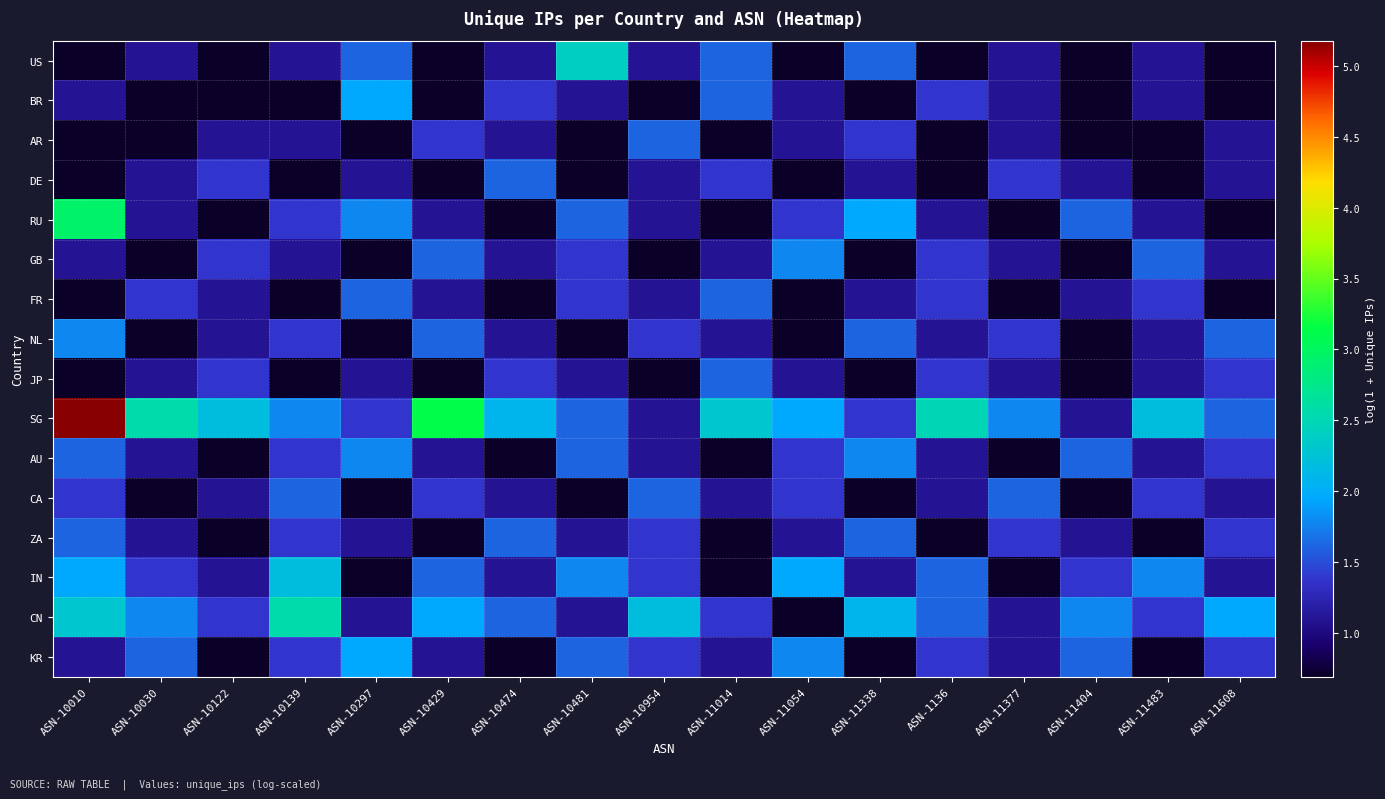

Reading left to right, extract all data points from this chart.

US: ASN-10010=0.7	ASN-10030=1.1	ASN-10122=0.7	ASN-10139=1.1	ASN-10297=1.6	ASN-10429=0.7	ASN-10474=1.1	ASN-10481=2.4	ASN-10954=1.1	ASN-11014=1.6	ASN-11054=0.7	ASN-11338=1.6	ASN-1136=0.7	ASN-11377=1.1	ASN-11404=0.7	ASN-11483=1.1	ASN-11608=0.7
BR: ASN-10010=1.1	ASN-10030=0.7	ASN-10122=0.7	ASN-10139=0.7	ASN-10297=1.9	ASN-10429=0.7	ASN-10474=1.4	ASN-10481=1.1	ASN-10954=0.7	ASN-11014=1.6	ASN-11054=1.1	ASN-11338=0.7	ASN-1136=1.4	ASN-11377=1.1	ASN-11404=0.7	ASN-11483=1.1	ASN-11608=0.7
AR: ASN-10010=0.7	ASN-10030=0.7	ASN-10122=1.1	ASN-10139=1.1	ASN-10297=0.7	ASN-10429=1.4	ASN-10474=1.1	ASN-10481=0.7	ASN-10954=1.6	ASN-11014=0.7	ASN-11054=1.1	ASN-11338=1.4	ASN-1136=0.7	ASN-11377=1.1	ASN-11404=0.7	ASN-11483=0.7	ASN-11608=1.1
DE: ASN-10010=0.7	ASN-10030=1.1	ASN-10122=1.4	ASN-10139=0.7	ASN-10297=1.1	ASN-10429=0.7	ASN-10474=1.6	ASN-10481=0.7	ASN-10954=1.1	ASN-11014=1.4	ASN-11054=0.7	ASN-11338=1.1	ASN-1136=0.7	ASN-11377=1.4	ASN-11404=1.1	ASN-11483=0.7	ASN-11608=1.1
RU: ASN-10010=2.9	ASN-10030=1.1	ASN-10122=0.7	ASN-10139=1.4	ASN-10297=1.8	ASN-10429=1.1	ASN-10474=0.7	ASN-10481=1.6	ASN-10954=1.1	ASN-11014=0.7	ASN-11054=1.4	ASN-11338=1.9	ASN-1136=1.1	ASN-11377=0.7	ASN-11404=1.6	ASN-11483=1.1	ASN-11608=0.7
GB: ASN-10010=1.1	ASN-10030=0.7	ASN-10122=1.4	ASN-10139=1.1	ASN-10297=0.7	ASN-10429=1.6	ASN-10474=1.1	ASN-10481=1.4	ASN-10954=0.7	ASN-11014=1.1	ASN-11054=1.8	ASN-11338=0.7	ASN-1136=1.4	ASN-11377=1.1	ASN-11404=0.7	ASN-11483=1.6	ASN-11608=1.1
FR: ASN-10010=0.7	ASN-10030=1.4	ASN-10122=1.1	ASN-10139=0.7	ASN-10297=1.6	ASN-10429=1.1	ASN-10474=0.7	ASN-10481=1.4	ASN-10954=1.1	ASN-11014=1.6	ASN-11054=0.7	ASN-11338=1.1	ASN-1136=1.4	ASN-11377=0.7	ASN-11404=1.1	ASN-11483=1.4	ASN-11608=0.7
NL: ASN-10010=1.8	ASN-10030=0.7	ASN-10122=1.1	ASN-10139=1.4	ASN-10297=0.7	ASN-10429=1.6	ASN-10474=1.1	ASN-10481=0.7	ASN-10954=1.4	ASN-11014=1.1	ASN-11054=0.7	ASN-11338=1.6	ASN-1136=1.1	ASN-11377=1.4	ASN-11404=0.7	ASN-11483=1.1	ASN-11608=1.6
JP: ASN-10010=0.7	ASN-10030=1.1	ASN-10122=1.4	ASN-10139=0.7	ASN-10297=1.1	ASN-10429=0.7	ASN-10474=1.4	ASN-10481=1.1	ASN-10954=0.7	ASN-11014=1.6	ASN-11054=1.1	ASN-11338=0.7	ASN-1136=1.4	ASN-11377=1.1	ASN-11404=0.7	ASN-11483=1.1	ASN-11608=1.4
SG: ASN-10010=5.2	ASN-10030=2.6	ASN-10122=2.2	ASN-10139=1.8	ASN-10297=1.4	ASN-10429=3.1	ASN-10474=2.1	ASN-10481=1.6	ASN-10954=1.1	ASN-11014=2.3	ASN-11054=1.9	ASN-11338=1.4	ASN-1136=2.5	ASN-11377=1.8	ASN-11404=1.1	ASN-11483=2.2	ASN-11608=1.6
AU: ASN-10010=1.6	ASN-10030=1.1	ASN-10122=0.7	ASN-10139=1.4	ASN-10297=1.8	ASN-10429=1.1	ASN-10474=0.7	ASN-10481=1.6	ASN-10954=1.1	ASN-11014=0.7	ASN-11054=1.4	ASN-11338=1.8	ASN-1136=1.1	ASN-11377=0.7	ASN-11404=1.6	ASN-11483=1.1	ASN-11608=1.4
CA: ASN-10010=1.4	ASN-10030=0.7	ASN-10122=1.1	ASN-10139=1.6	ASN-10297=0.7	ASN-10429=1.4	ASN-10474=1.1	ASN-10481=0.7	ASN-10954=1.6	ASN-11014=1.1	ASN-11054=1.4	ASN-11338=0.7	ASN-1136=1.1	ASN-11377=1.6	ASN-11404=0.7	ASN-11483=1.4	ASN-11608=1.1
ZA: ASN-10010=1.6	ASN-10030=1.1	ASN-10122=0.7	ASN-10139=1.4	ASN-10297=1.1	ASN-10429=0.7	ASN-10474=1.6	ASN-10481=1.1	ASN-10954=1.4	ASN-11014=0.7	ASN-11054=1.1	ASN-11338=1.6	ASN-1136=0.7	ASN-11377=1.4	ASN-11404=1.1	ASN-11483=0.7	ASN-11608=1.4
IN: ASN-10010=1.9	ASN-10030=1.4	ASN-10122=1.1	ASN-10139=2.2	ASN-10297=0.7	ASN-10429=1.6	ASN-10474=1.1	ASN-10481=1.8	ASN-10954=1.4	ASN-11014=0.7	ASN-11054=1.9	ASN-11338=1.1	ASN-1136=1.6	ASN-11377=0.7	ASN-11404=1.4	ASN-11483=1.8	ASN-11608=1.1
CN: ASN-10010=2.3	ASN-10030=1.8	ASN-10122=1.4	ASN-10139=2.6	ASN-10297=1.1	ASN-10429=1.9	ASN-10474=1.6	ASN-10481=1.1	ASN-10954=2.2	ASN-11014=1.4	ASN-11054=0.7	ASN-11338=2.1	ASN-1136=1.6	ASN-11377=1.1	ASN-11404=1.8	ASN-11483=1.4	ASN-11608=1.9
KR: ASN-10010=1.1	ASN-10030=1.6	ASN-10122=0.7	ASN-10139=1.4	ASN-10297=1.9	ASN-10429=1.1	ASN-10474=0.7	ASN-10481=1.6	ASN-10954=1.4	ASN-11014=1.1	ASN-11054=1.8	ASN-11338=0.7	ASN-1136=1.4	ASN-11377=1.1	ASN-11404=1.6	ASN-11483=0.7	ASN-11608=1.4